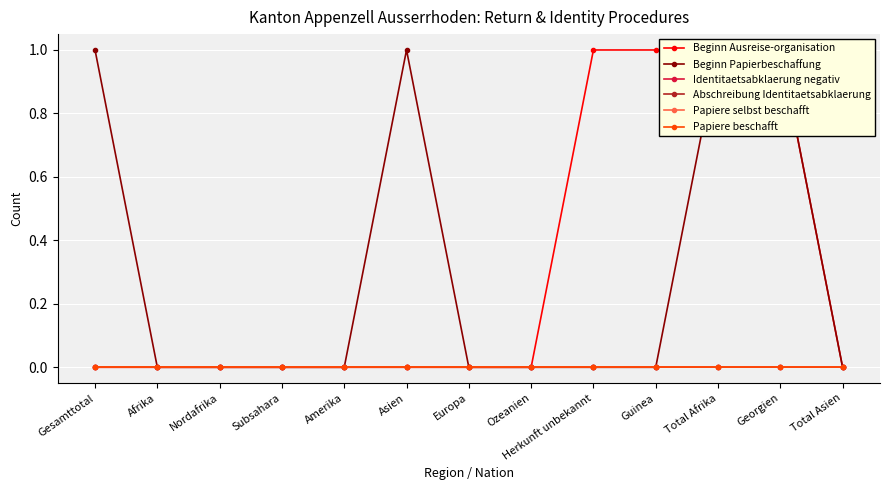

List the labels in order of Papiere selbst beschafft value, smallest first.

Gesamttotal, Afrika, Nordafrika, Subsahara, Amerika, Asien, Europa, Ozeanien, Herkunft unbekannt, Guinea, Total Afrika, Georgien, Total Asien